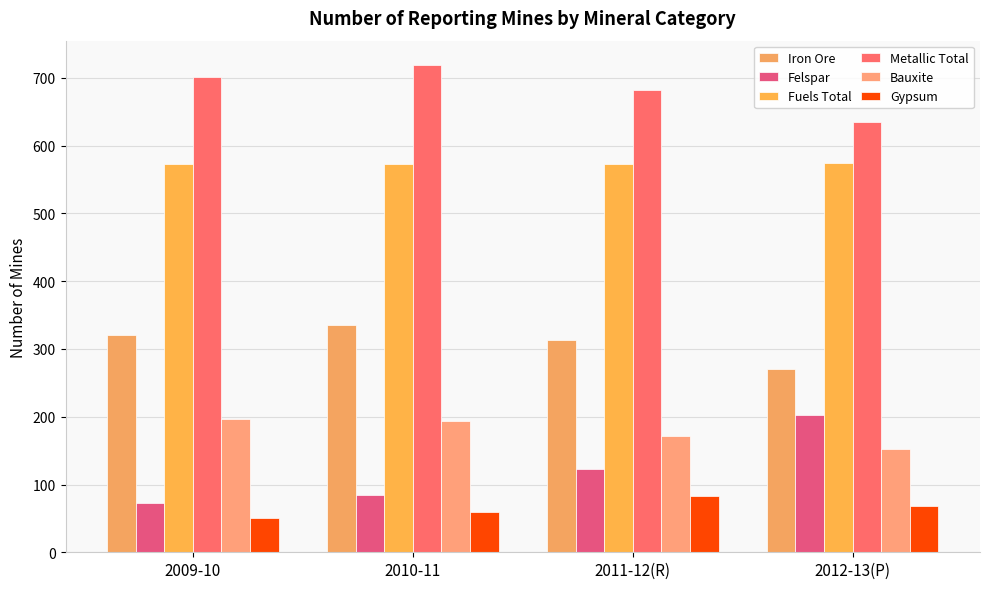

What is the maximum value shown in the chart?

719